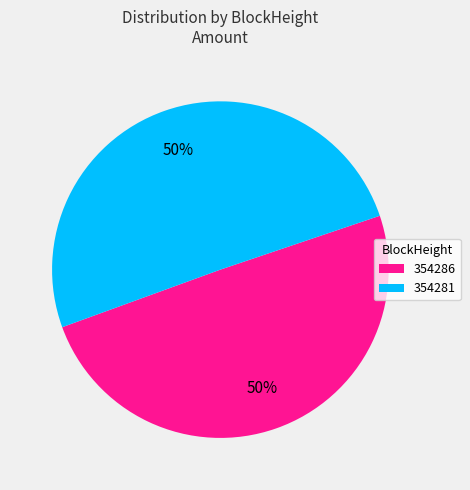

Is the sum of 354281 and 354286 greater than half?

Yes